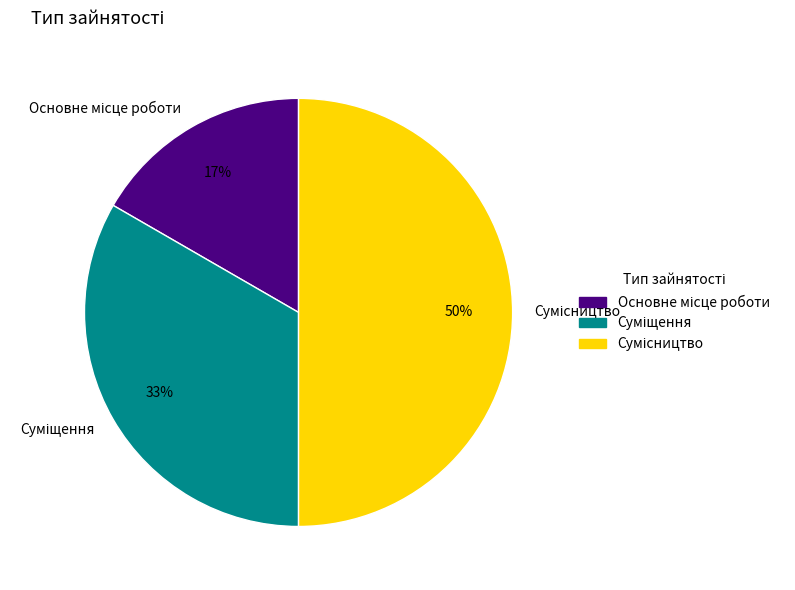

To the nearest percent, what is the difference between the largest and smallest slice percentages?

33%